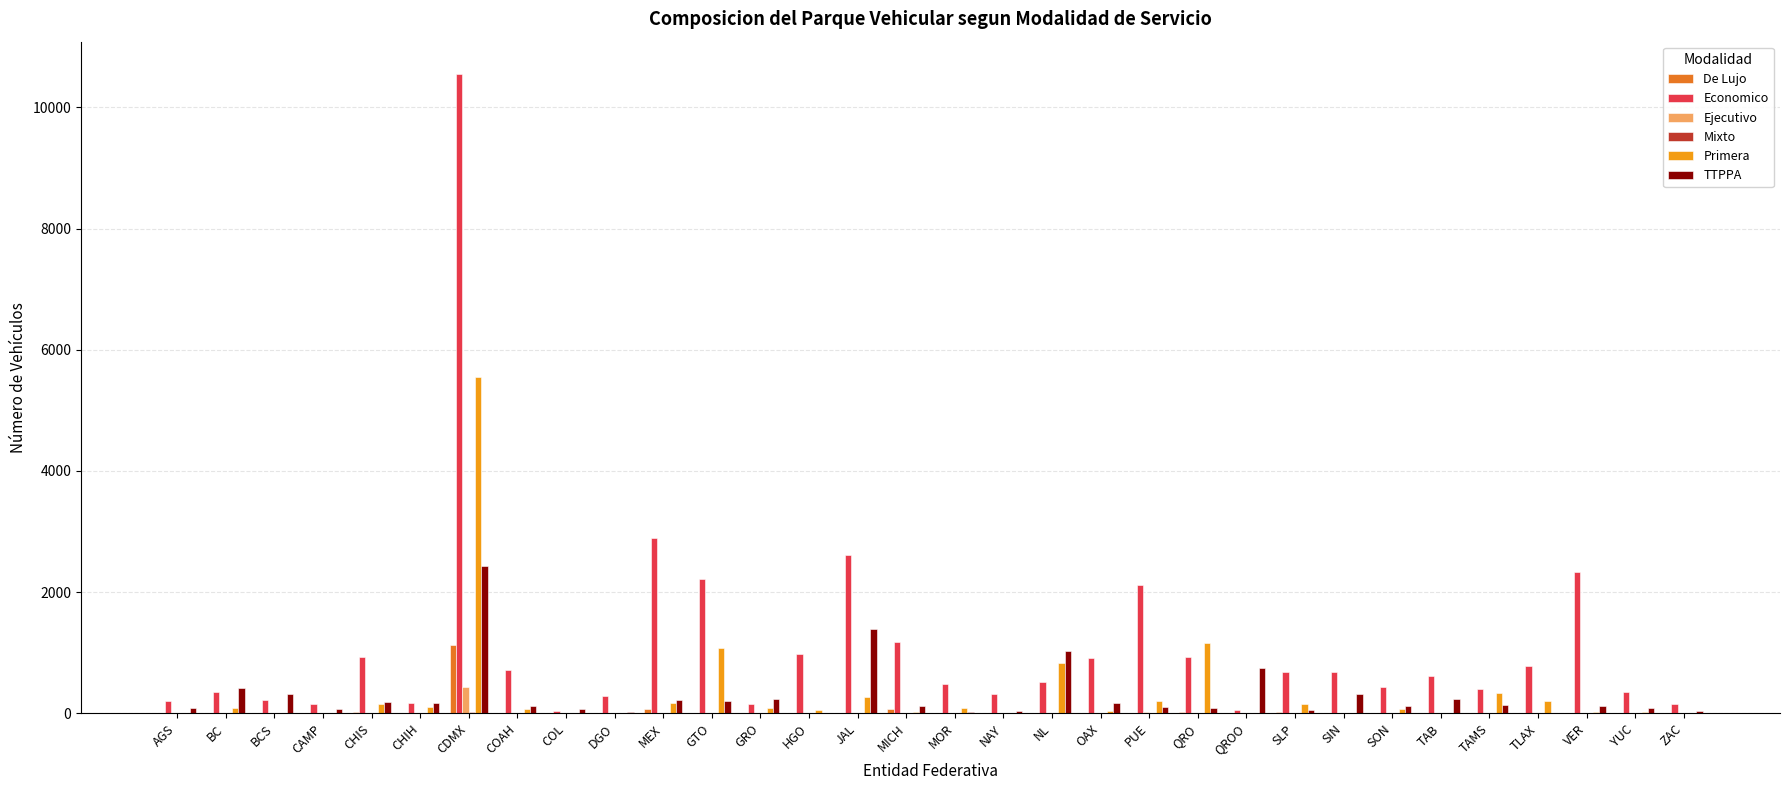

How many series are shown in this chart?

6